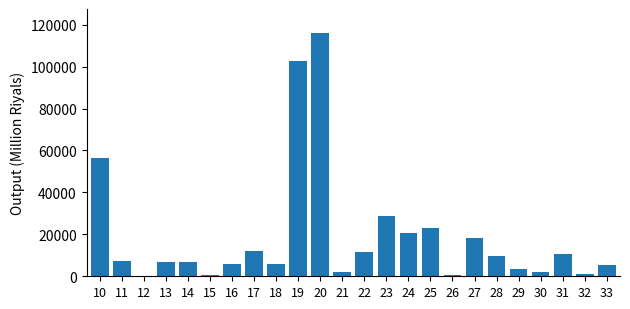

What is the maximum value shown in the chart?

115884.0